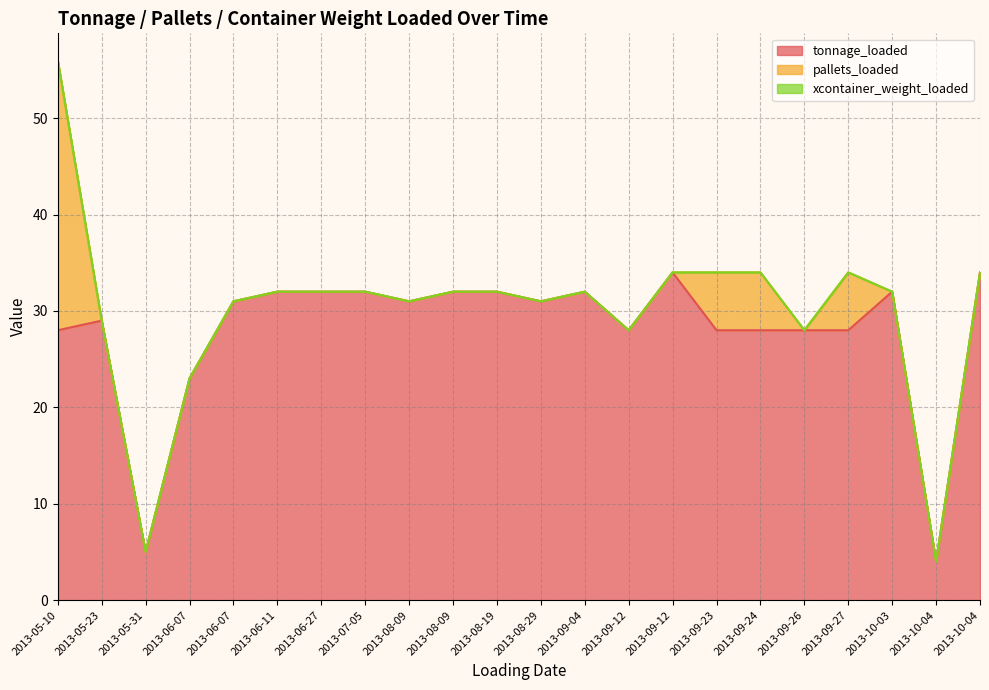

What are all the series names shown in the legend?

tonnage_loaded, pallets_loaded, xcontainer_weight_loaded